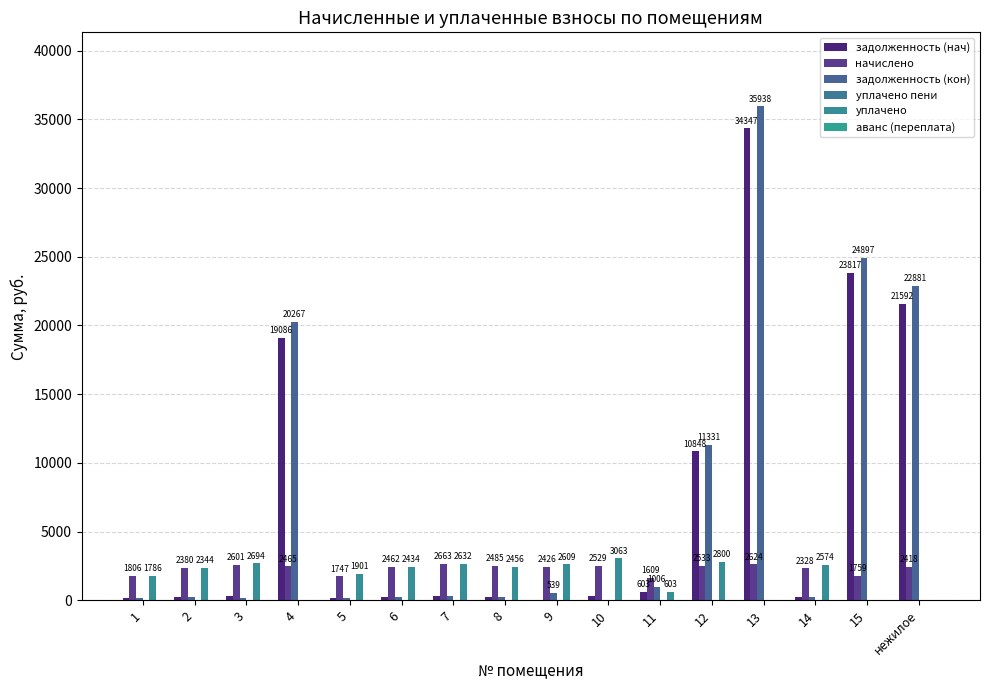

Between 3 and 8, which series saw the biggest shift?

уплачено